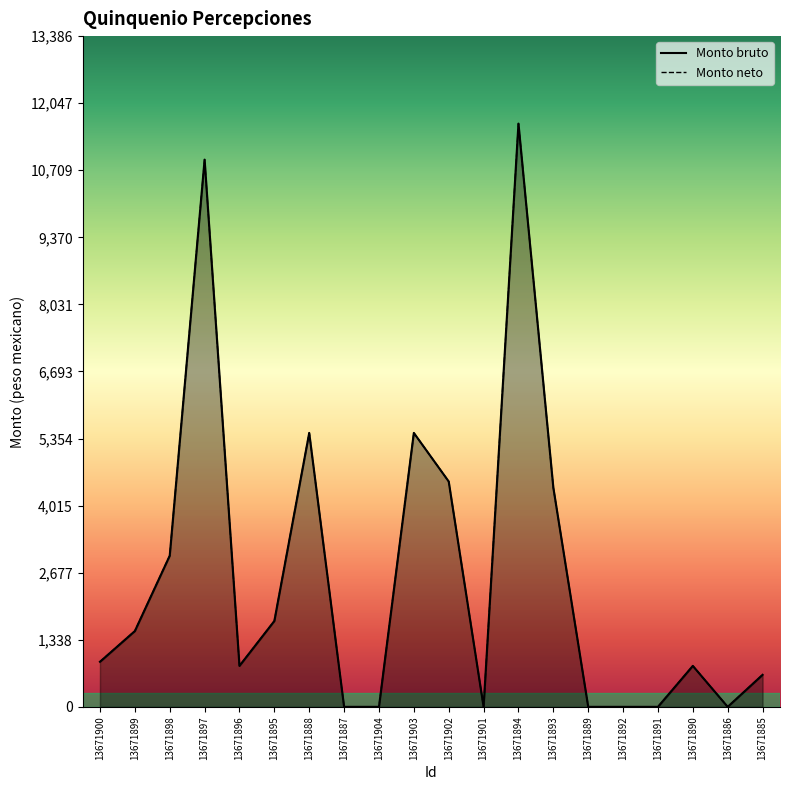

What position from the right is 13671894?

8